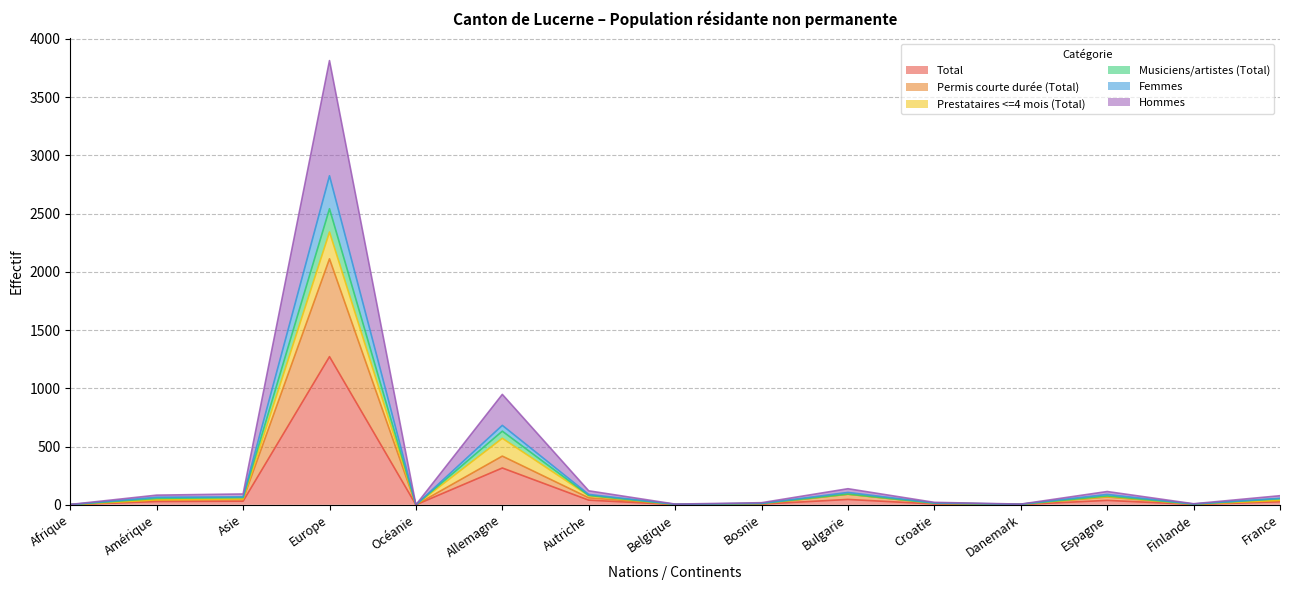

What is the greatest value displayed?

3814